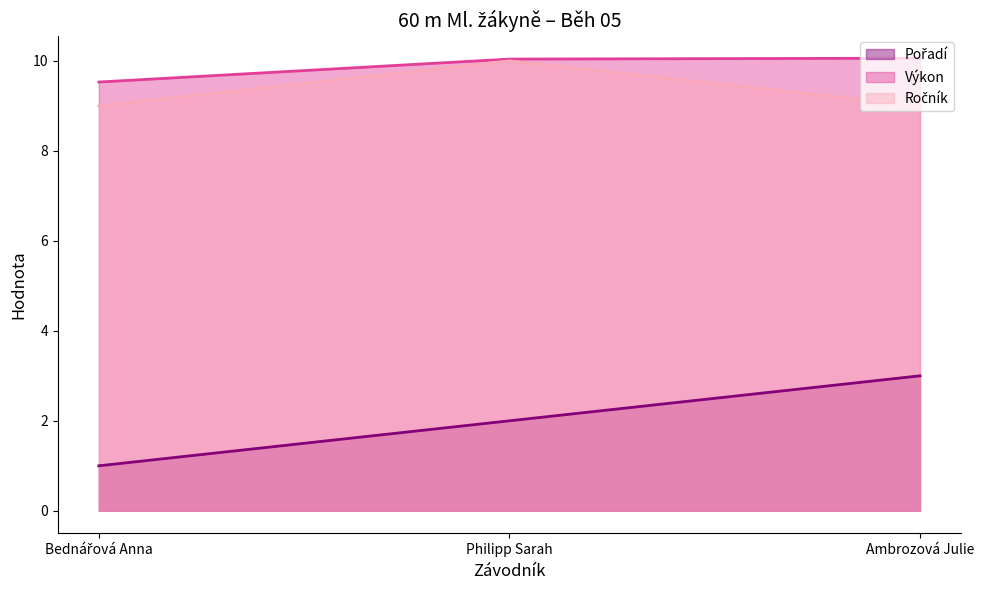

Rank the series at Philipp Sarah from lowest to highest value.

Pořadí, Ročník, Výkon